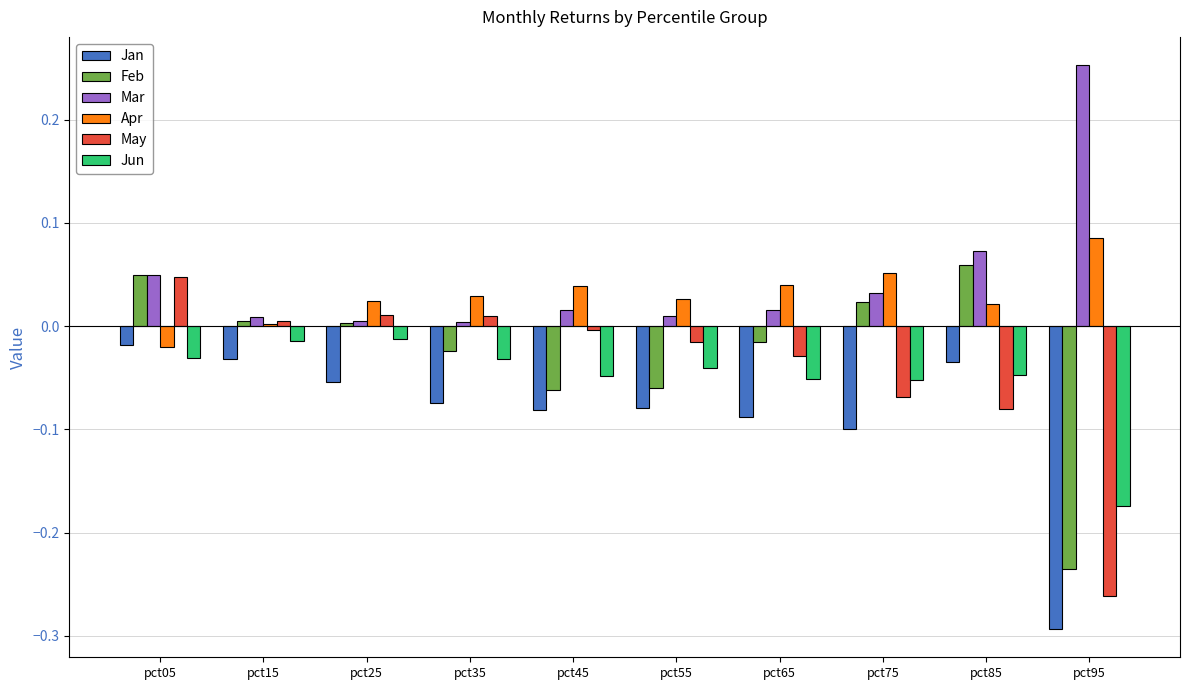

The value of May at pct15 is 0.0. True or false?

True